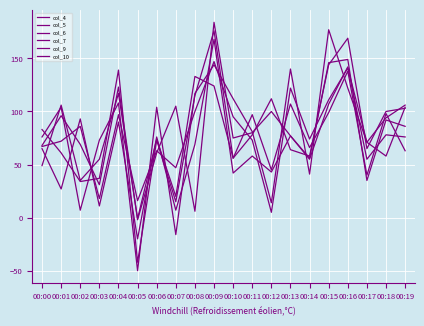

What is the average value of the col_5 series?

78